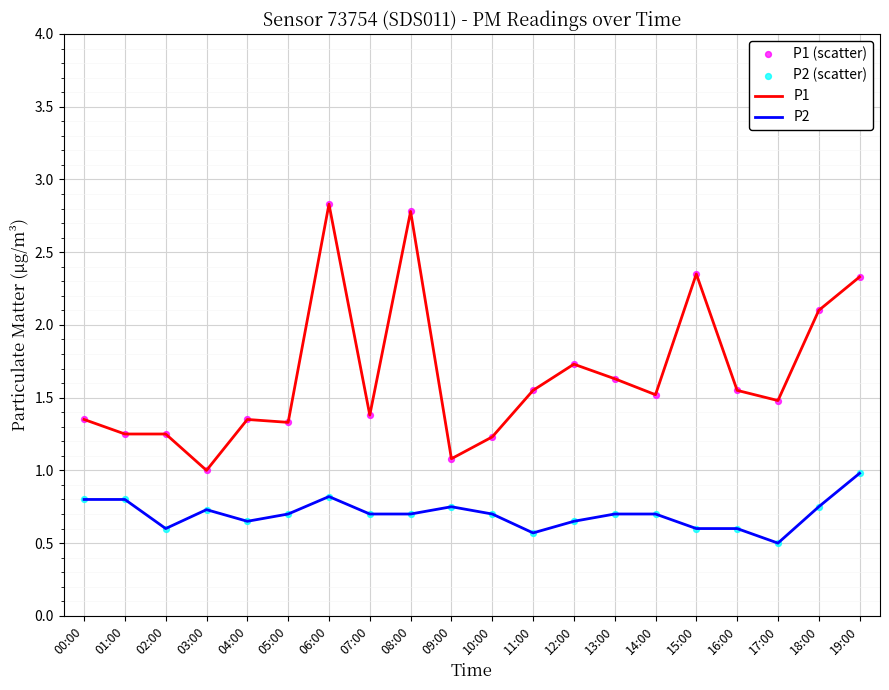

Which series has the widest spread of values?

P1